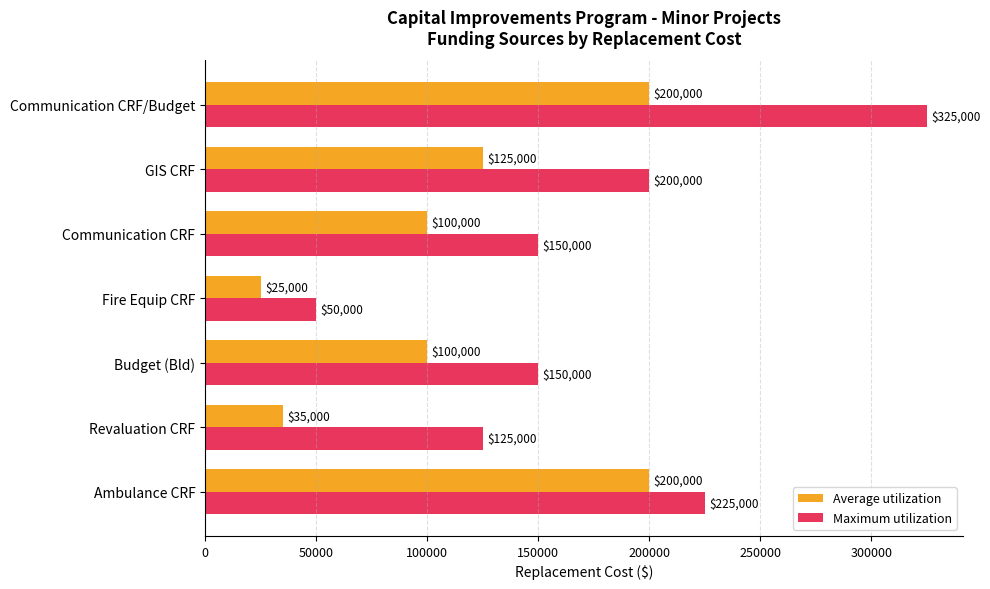

List the series in order of their peak value, highest first.

Maximum utilization, Average utilization